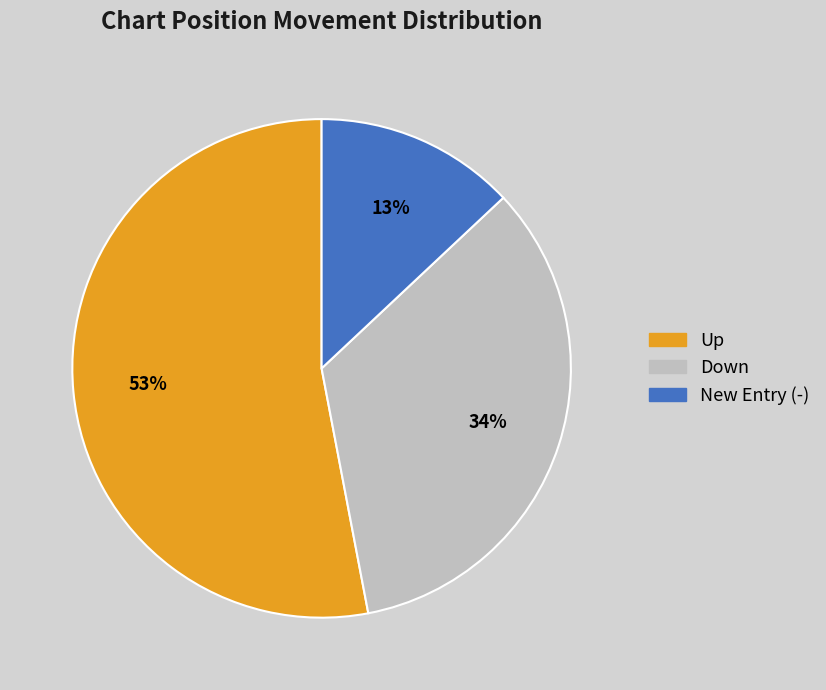

What is the smallest slice in the pie chart?

New Entry (-)